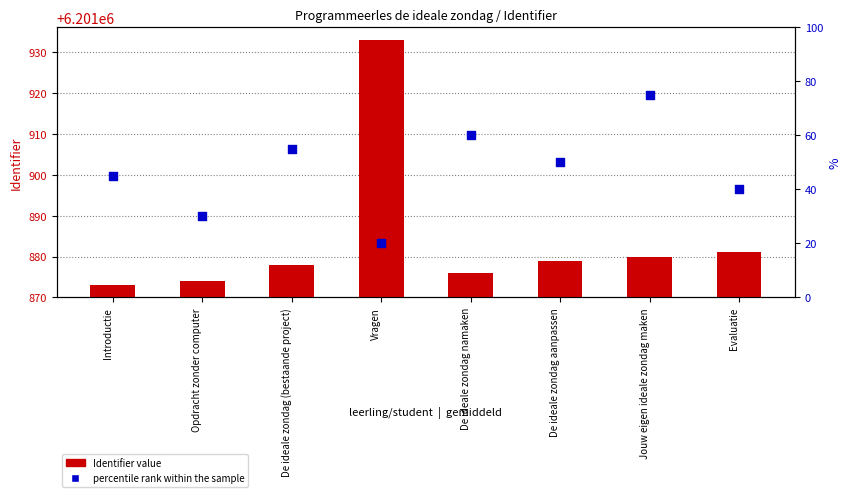

Which series has the largest Y range (max minus min)?

Identifier value